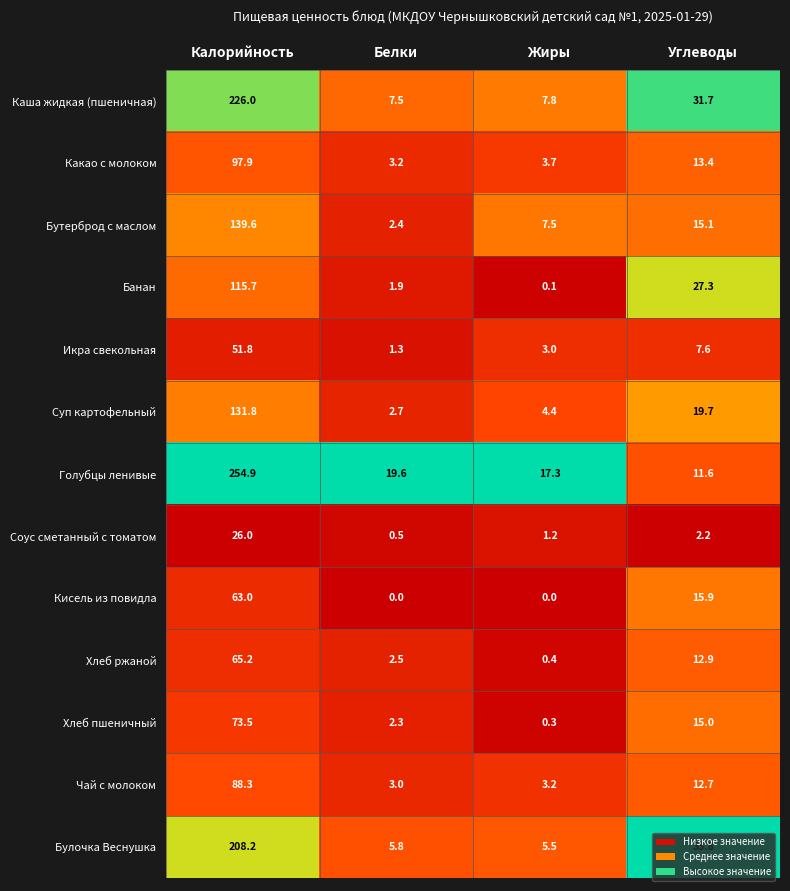

The Каша жидкая (пшеничная) series shows 7.8 at Жиры. True or false?

True